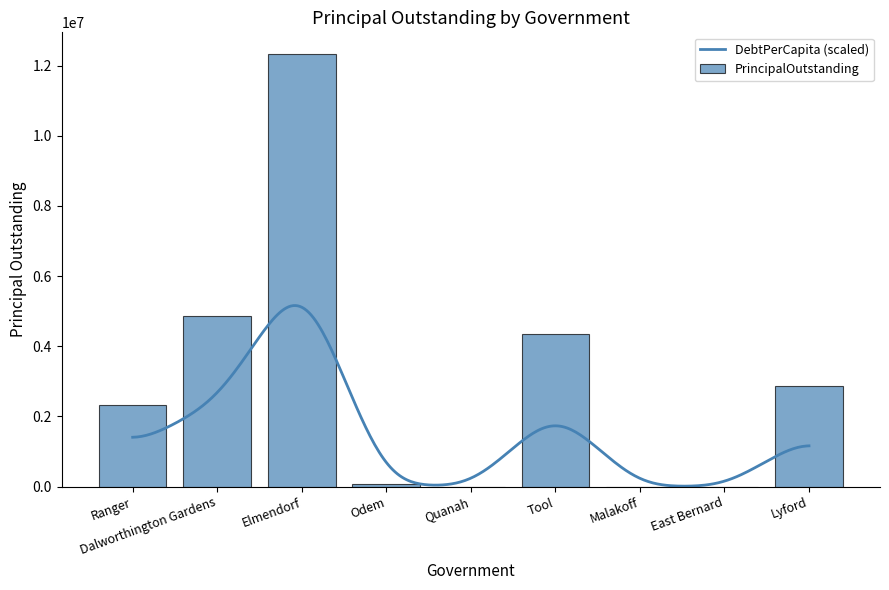

What is the change in value from Dalworthington Gardens to Malakoff?

-4850000.0